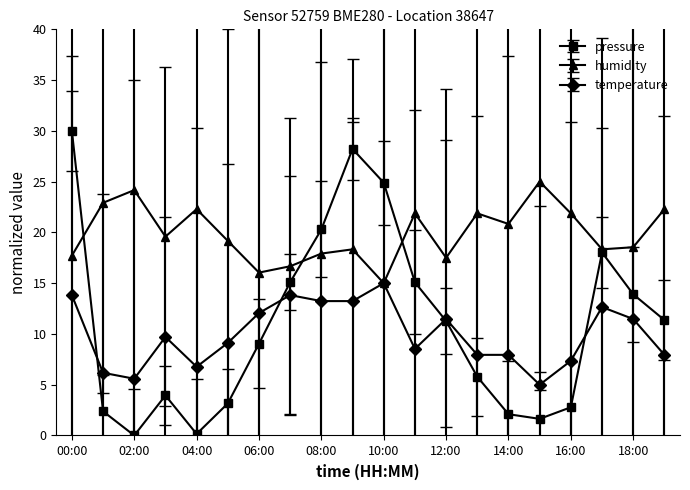

How many data points in humidity are less than 19?

9